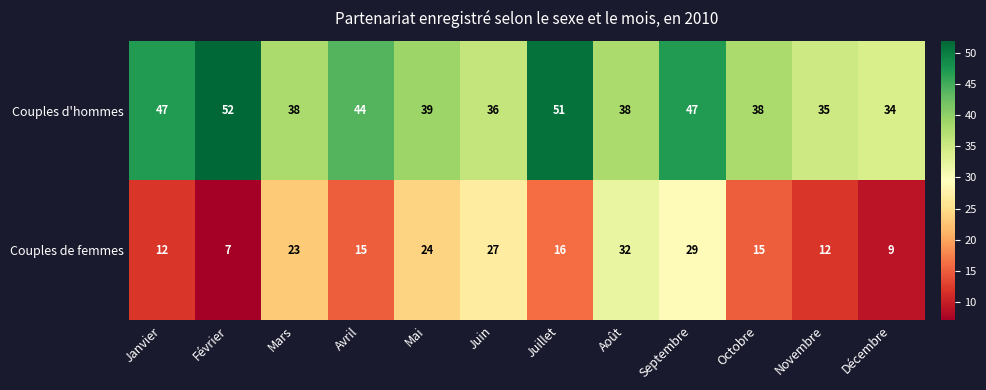

Where does the Couples de femmes series first go above 16?

Mars